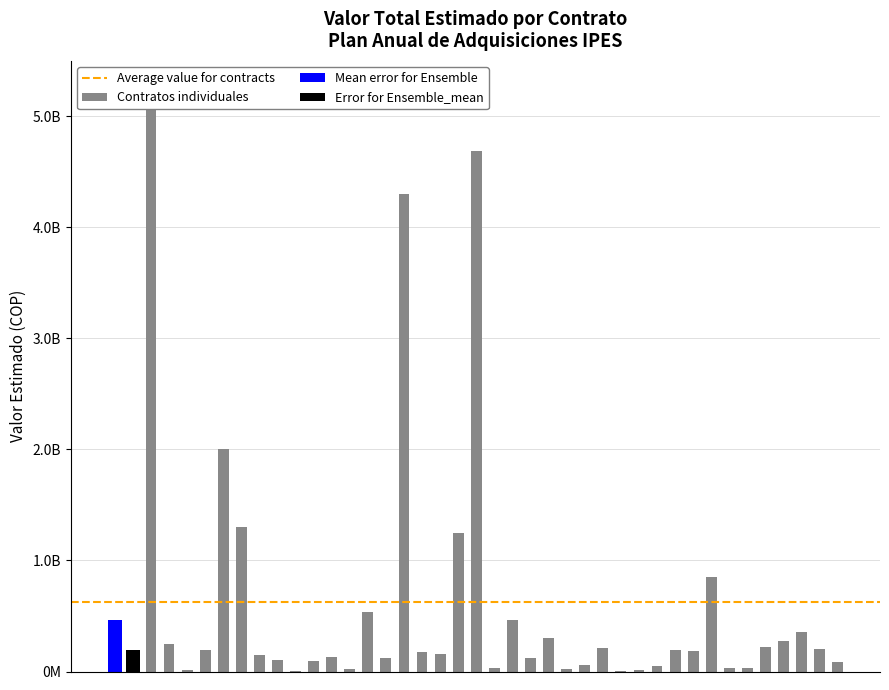

Is it true that the value at 16 is 42099984?

False